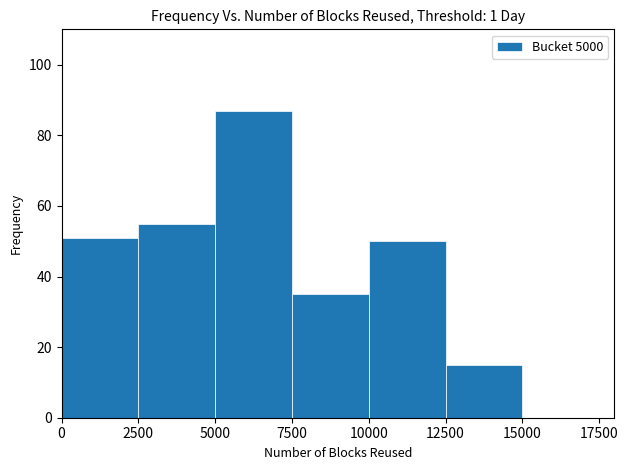

Over which range of the x-axis is the bar tallest?

5000 to 7500